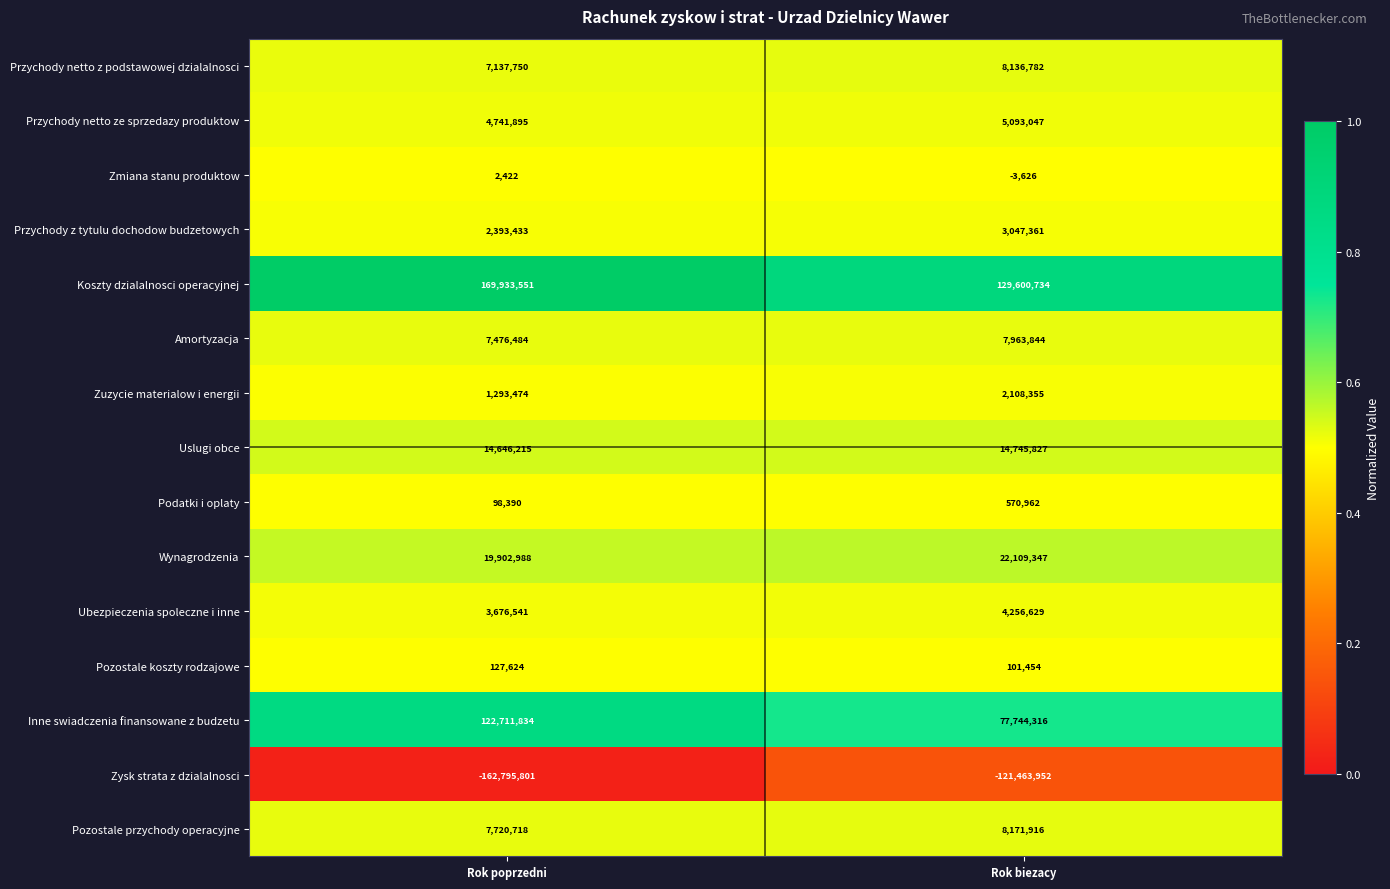

Which series has the widest spread of values?

Inne swiadczenia finansowane z budzetu